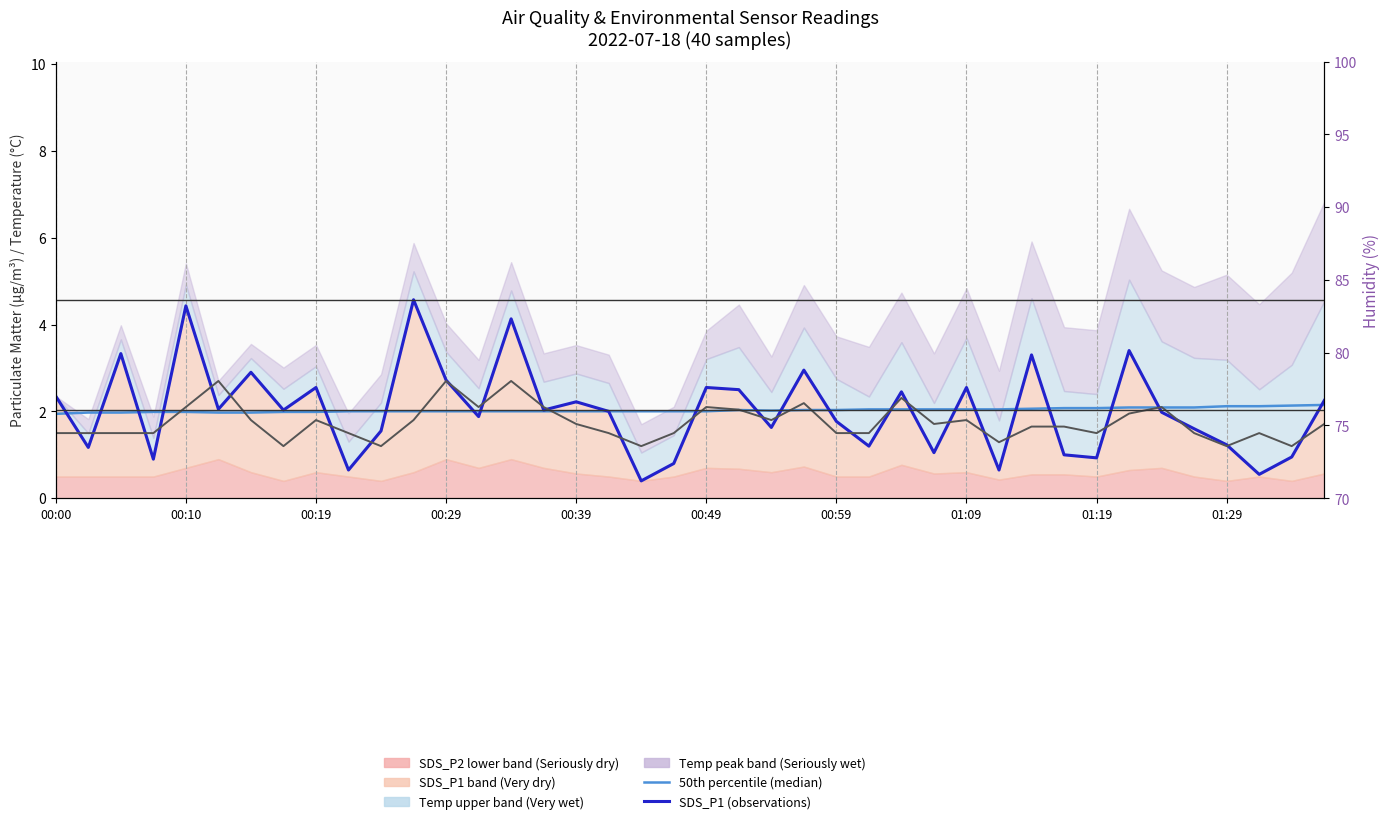

At which category is the sum across all series the highest?

00:00